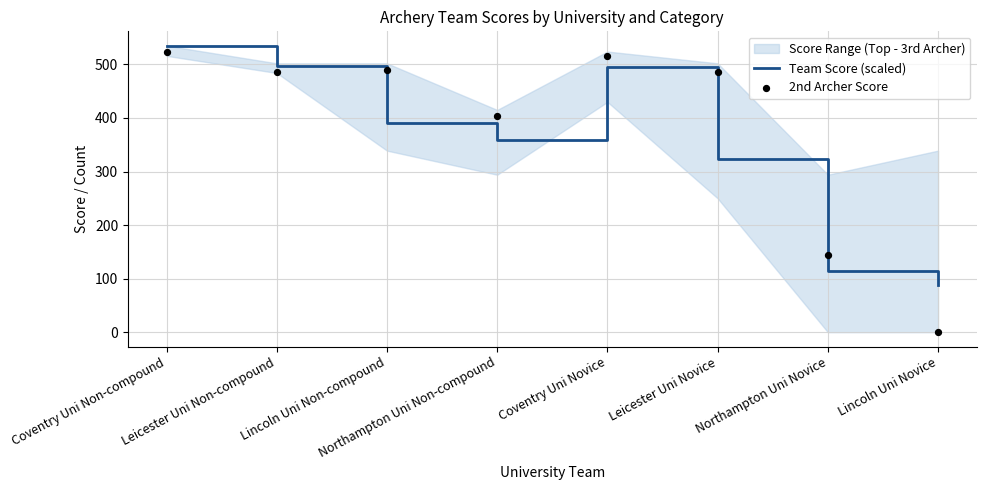

What is the lowest value of the Team Score (scaled) series?

88.5